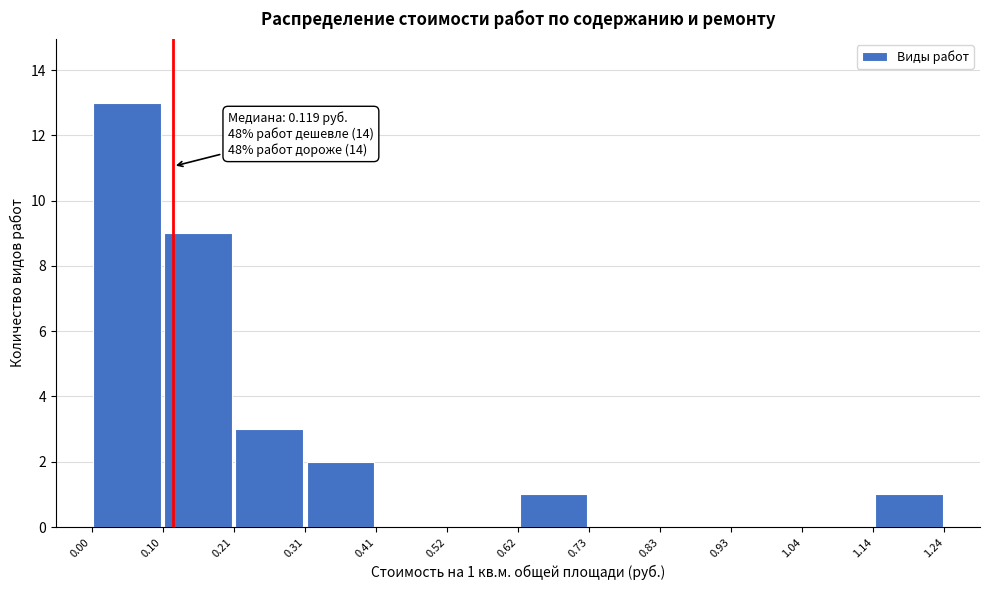

Over which range of the x-axis is the bar tallest?

0.00 to 0.10